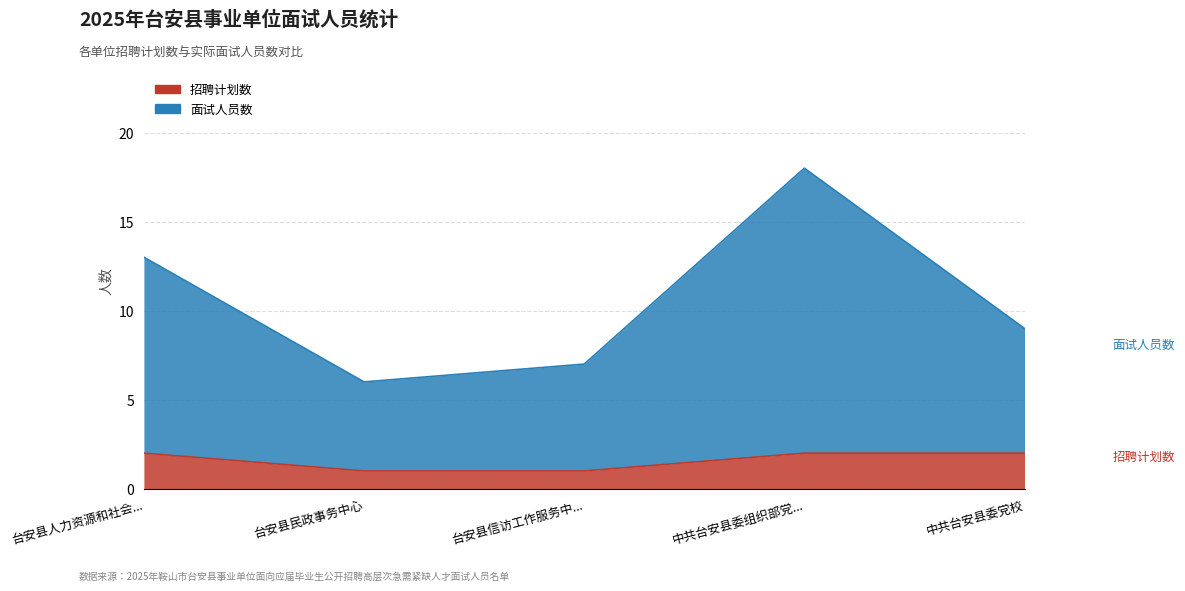

What are all the series names shown in the legend?

招聘计划数, 面试人员数